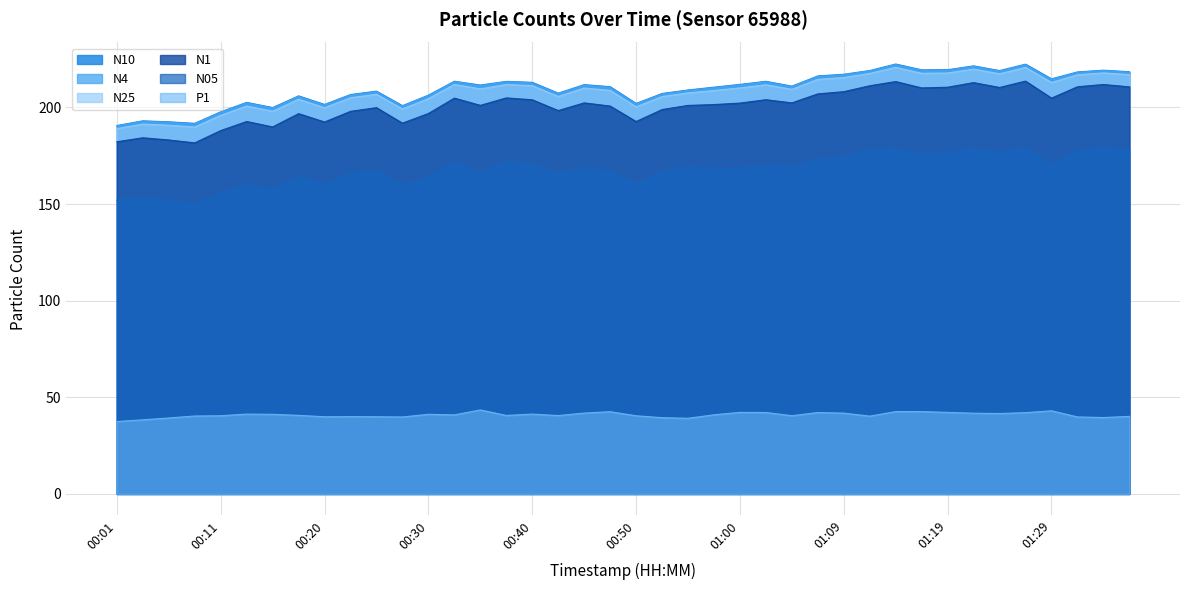

Read the N10 value at 00:16.

199.9